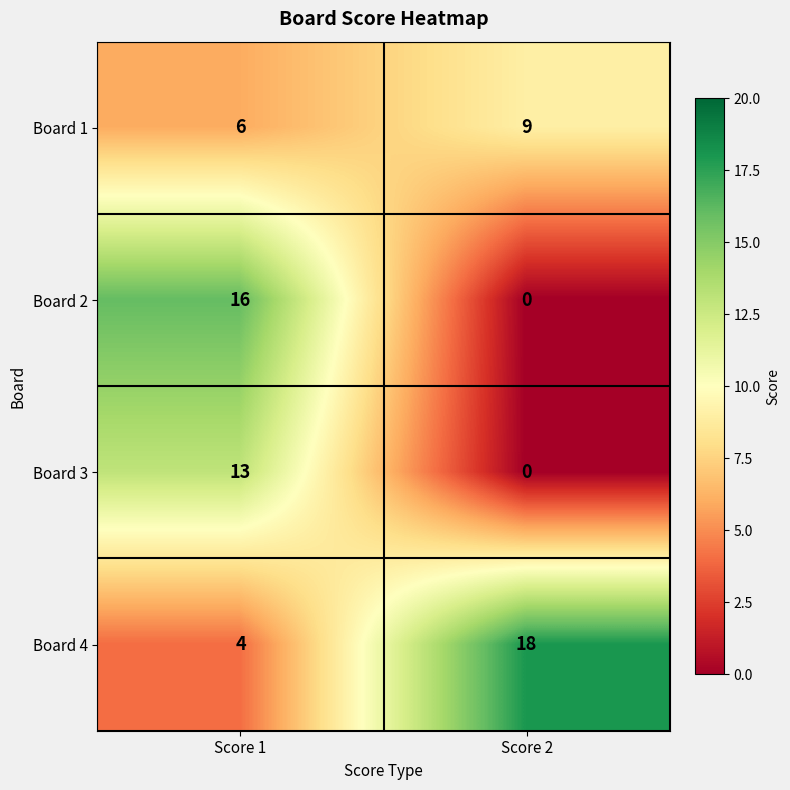

True or false: Board 2 has a value of 16 at Score 1.

True